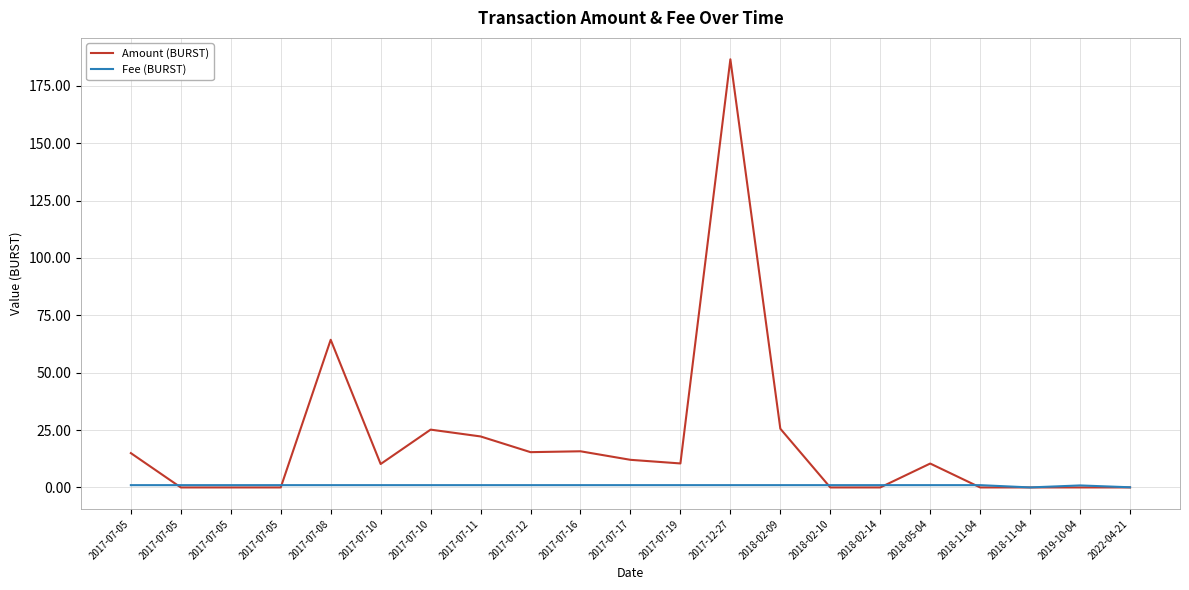

At which category does Amount (BURST) reach its first local valley?

2017-07-10